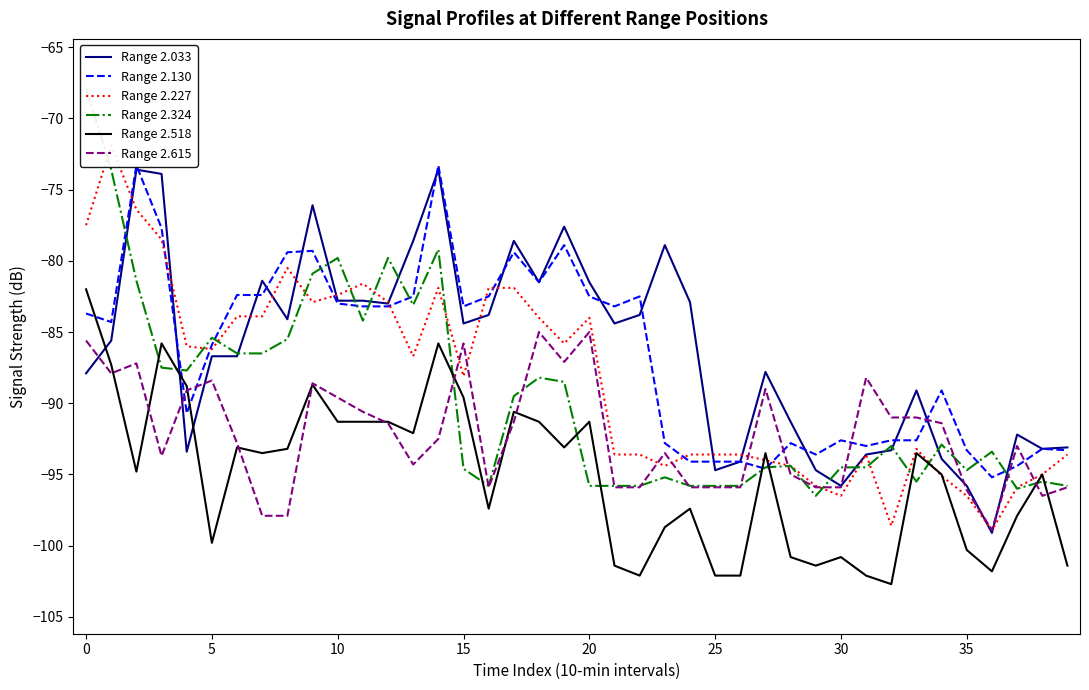

After their last crossing, which series has the higher values: Range 2.615 or Range 2.324?

Range 2.324